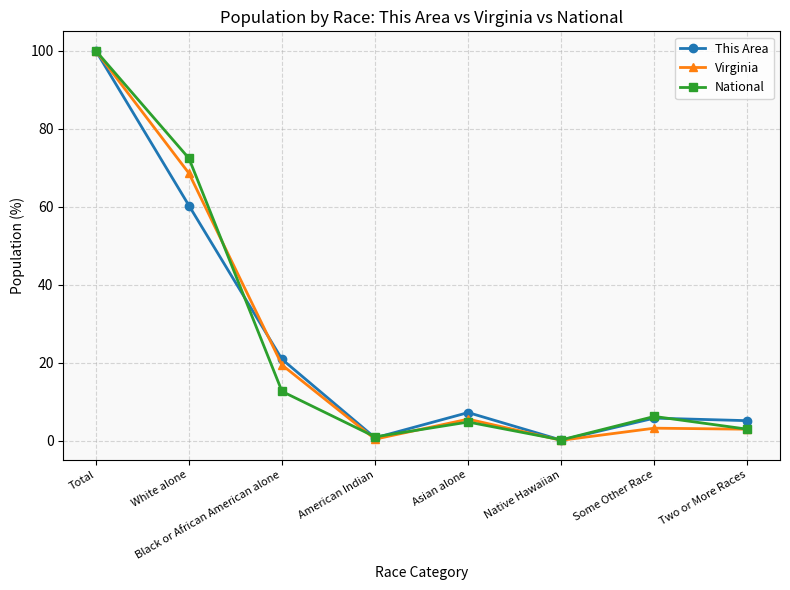

How many lines are shown in the chart?

3